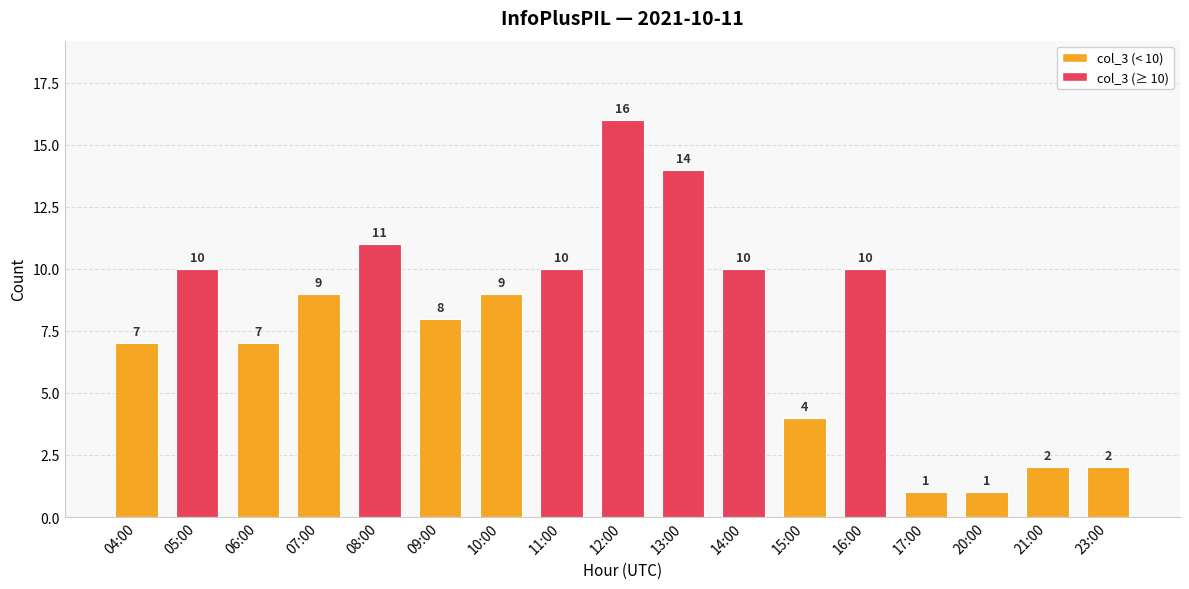

What is the change in value from 10:00 to 14:00?

+1